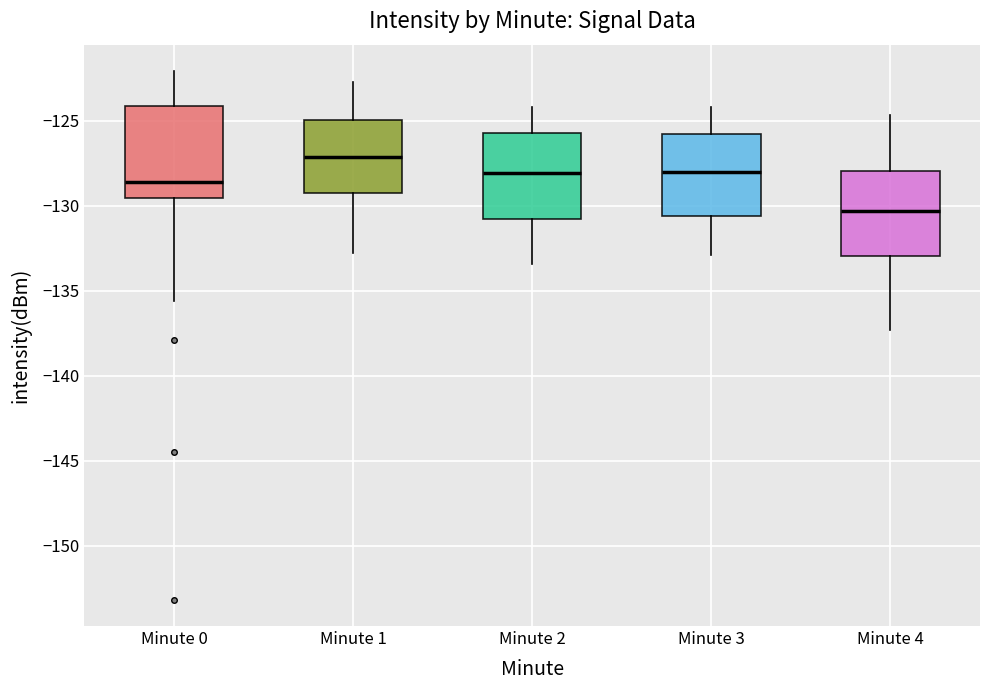

Reading left to right, read every box against the y-axis: the position of its median line, the range the box covers, and the ends of its whiskers. The values are not printed on the chart, so give them approximately, as read against the axis.

Minute 0: median -128.5, box -129.5 to -124.0, whiskers -135.5 to -122.0
Minute 1: median -127.0, box -129.0 to -125.0, whiskers -133.0 to -123.0
Minute 2: median -128.0, box -131.0 to -125.5, whiskers -133.5 to -124.0
Minute 3: median -128.0, box -130.5 to -126.0, whiskers -133.0 to -124.0
Minute 4: median -130.5, box -133.0 to -128.0, whiskers -137.5 to -124.5